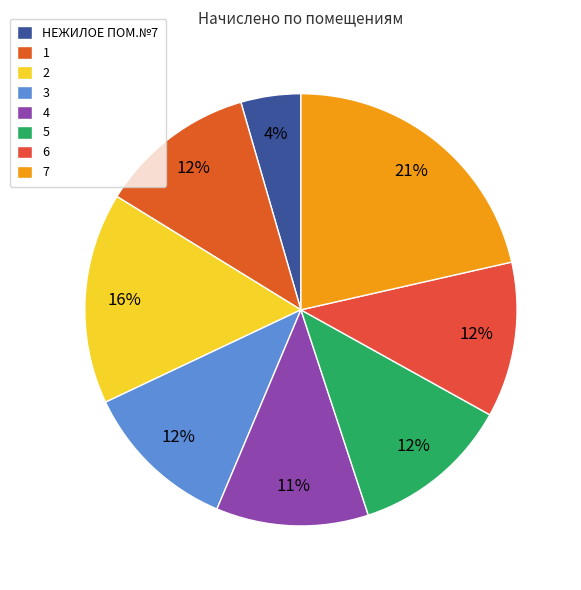

Between 3 and НЕЖИЛОЕ ПОМ.№7, which is larger?

3